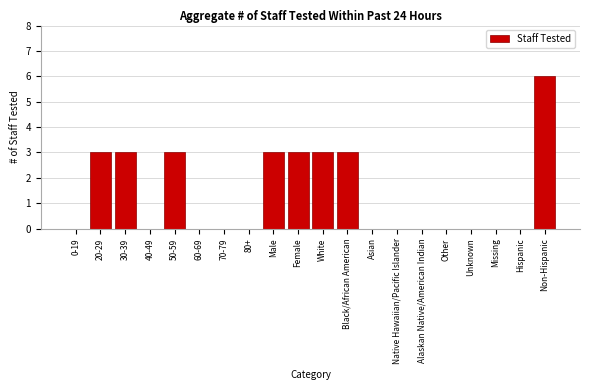

Reading left to right, what are all the values shown in this chart?

0-19=0	20-29=3	30-39=3	40-49=0	50-59=3	60-69=0	70-79=0	80+=0	Male=3	Female=3	White=3	Black/African American=3	Asian=0	Native Hawaiian/Pacific Islander=0	Alaskan Native/American Indian=0	Other=0	Unknown=0	Missing=0	Hispanic=0	Non-Hispanic=6